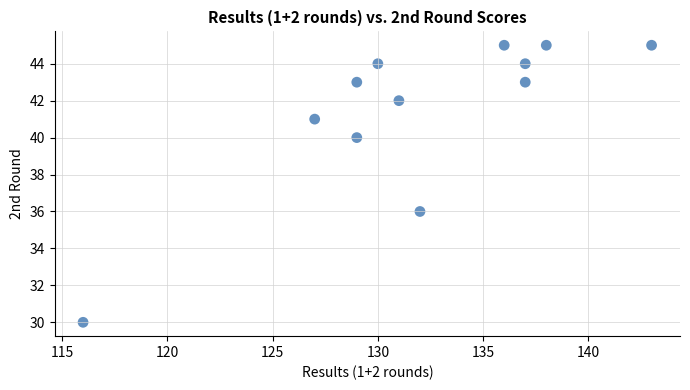

What Y value in the scatter plot is closest to 37?

36